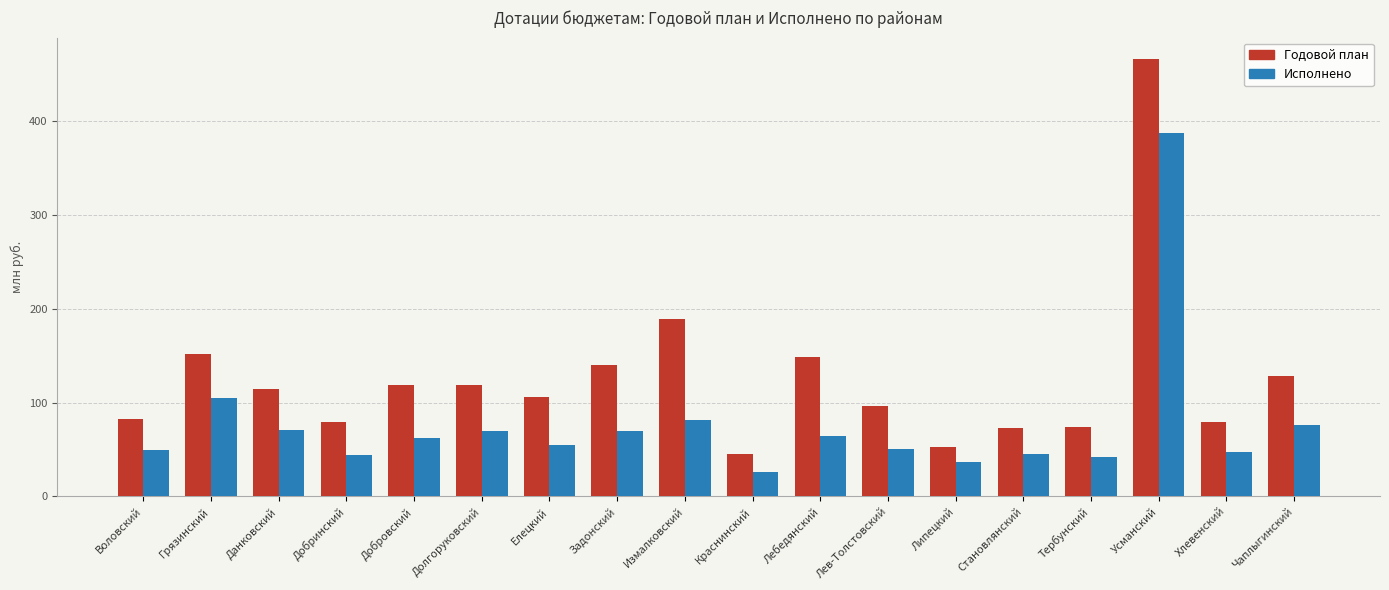

Which series changed the most between Воловский and Краснинский?

Годовой план